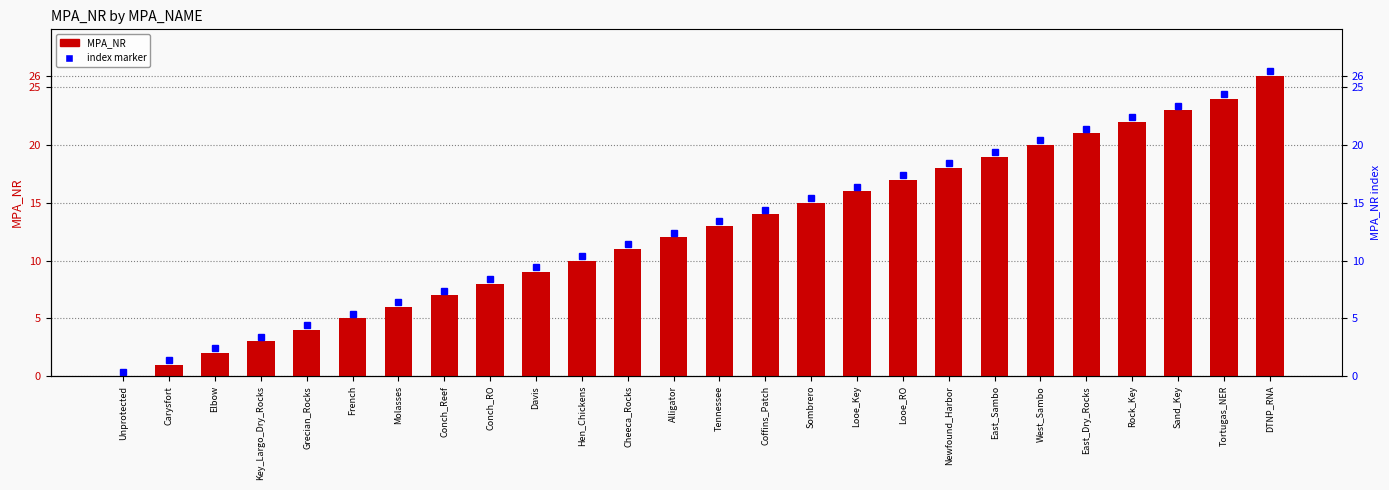

List the labels in order of value, smallest first.

Unprotected, Carysfort, Elbow, Key_Largo_Dry_Rocks, Grecian_Rocks, French, Molasses, Conch_Reef, Conch_RO, Davis, Hen_Chickens, Cheeca_Rocks, Alligator, Tennessee, Coffins_Patch, Sombrero, Looe_Key, Looe_RO, Newfound_Harbor, East_Sambo, West_Sambo, East_Dry_Rocks, Rock_Key, Sand_Key, Tortugas_NER, DTNP_RNA